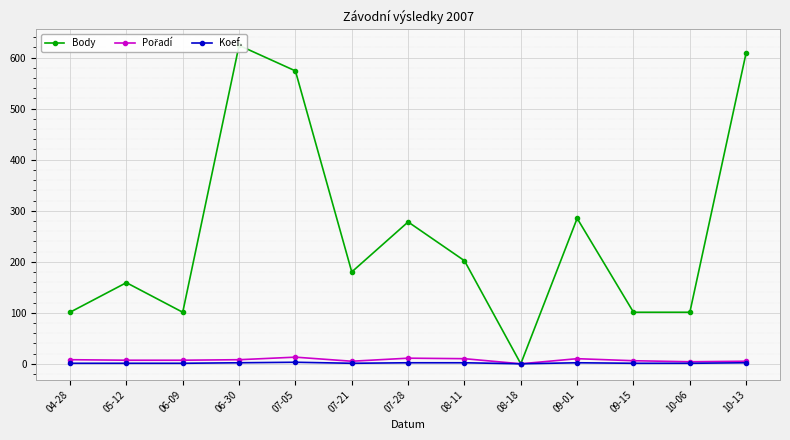

What is the difference between the highest and lowest values at 07-21?

179